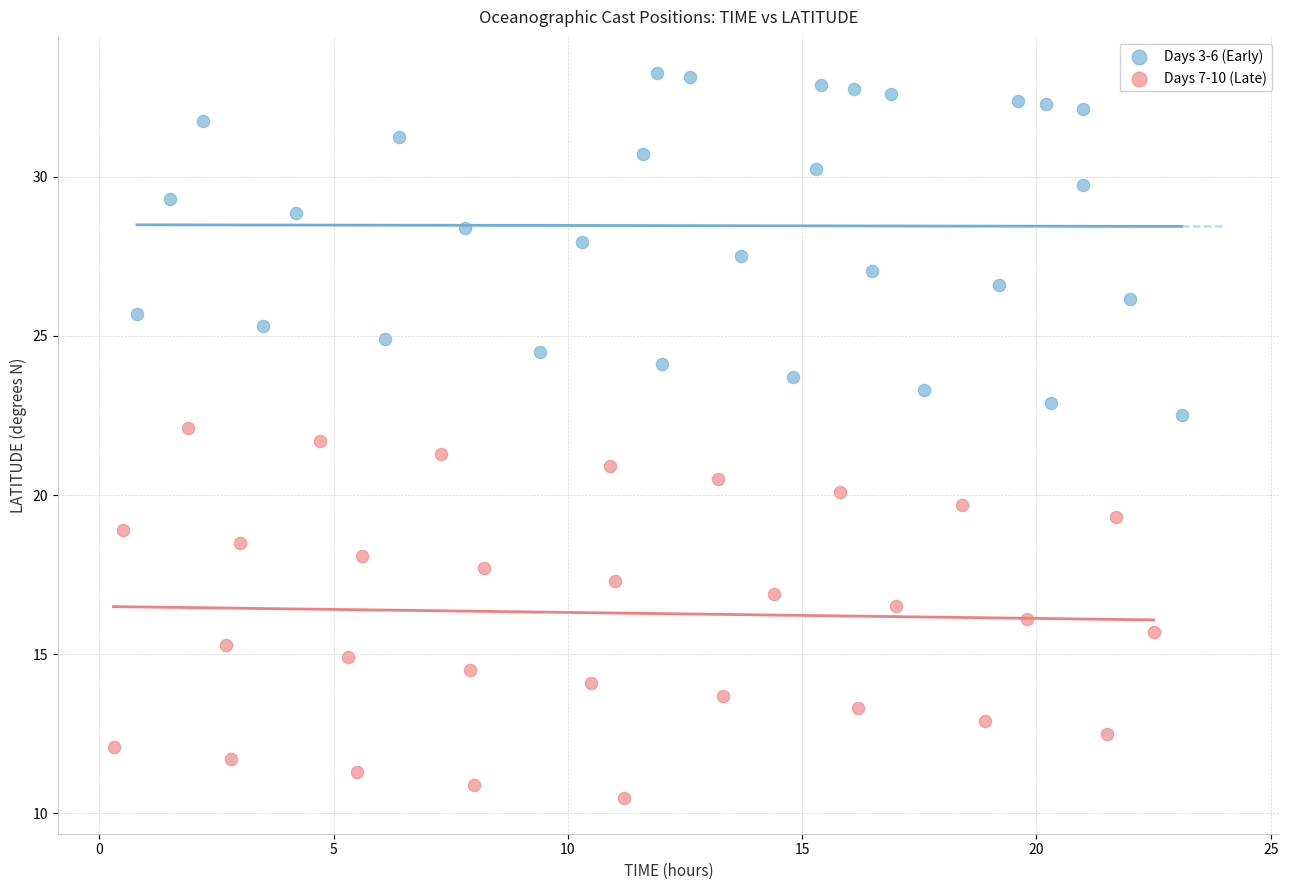

Which series reaches the maximum Y coordinate?

Days 3-6 (Early)